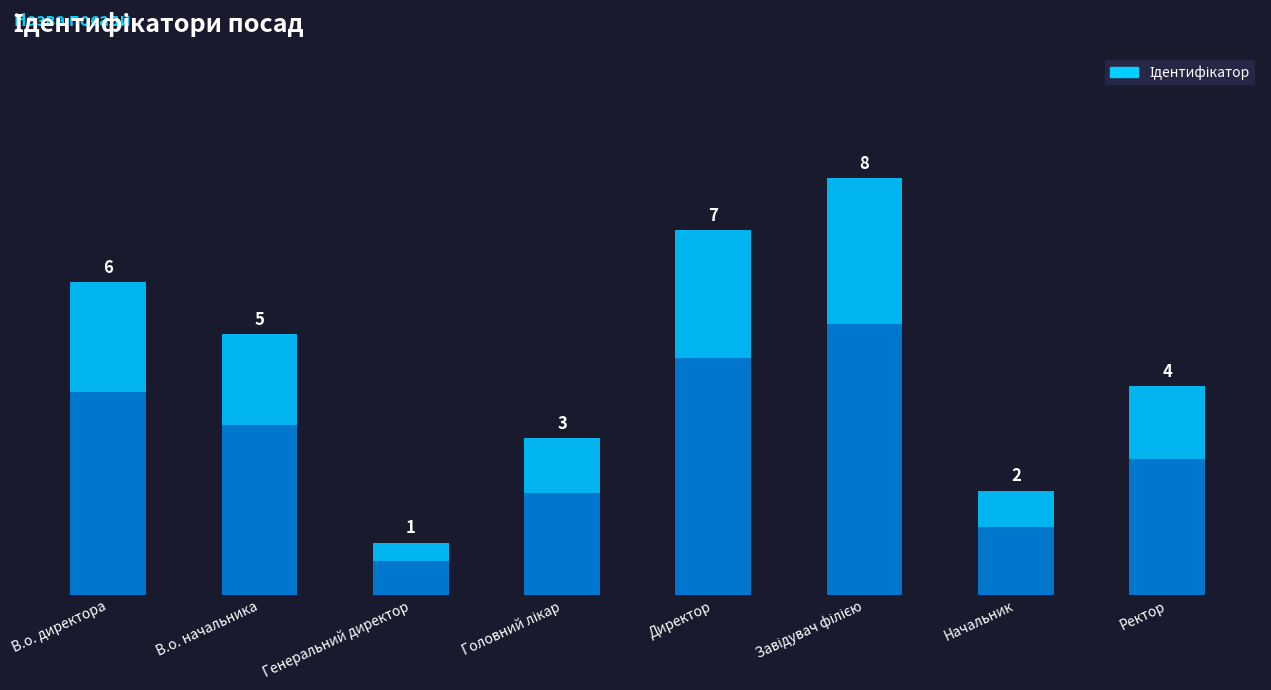

Rank the categories by value from lowest to highest.

Генеральний директор, Начальник, Головний лікар, Ректор, В.о. начальника, В.о. директора, Директор, Завідувач філією